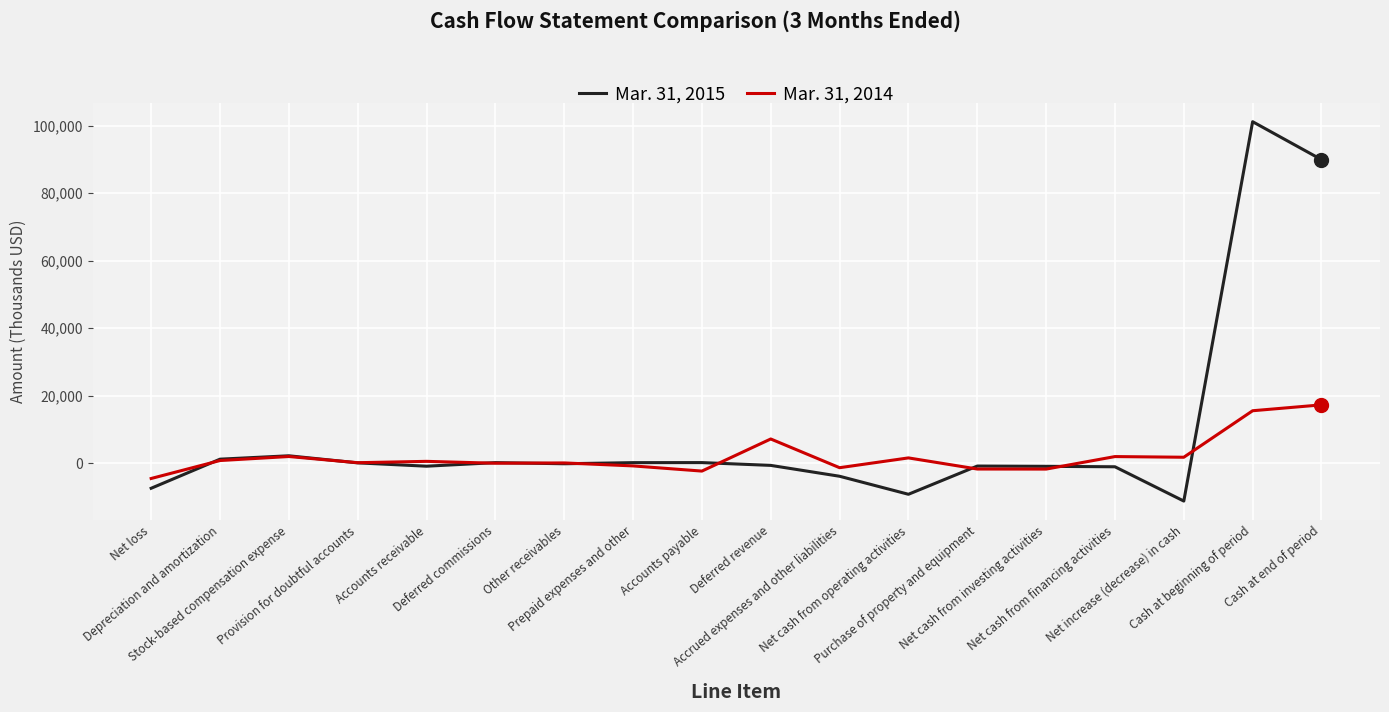

What is the maximum value shown in the chart?

101131